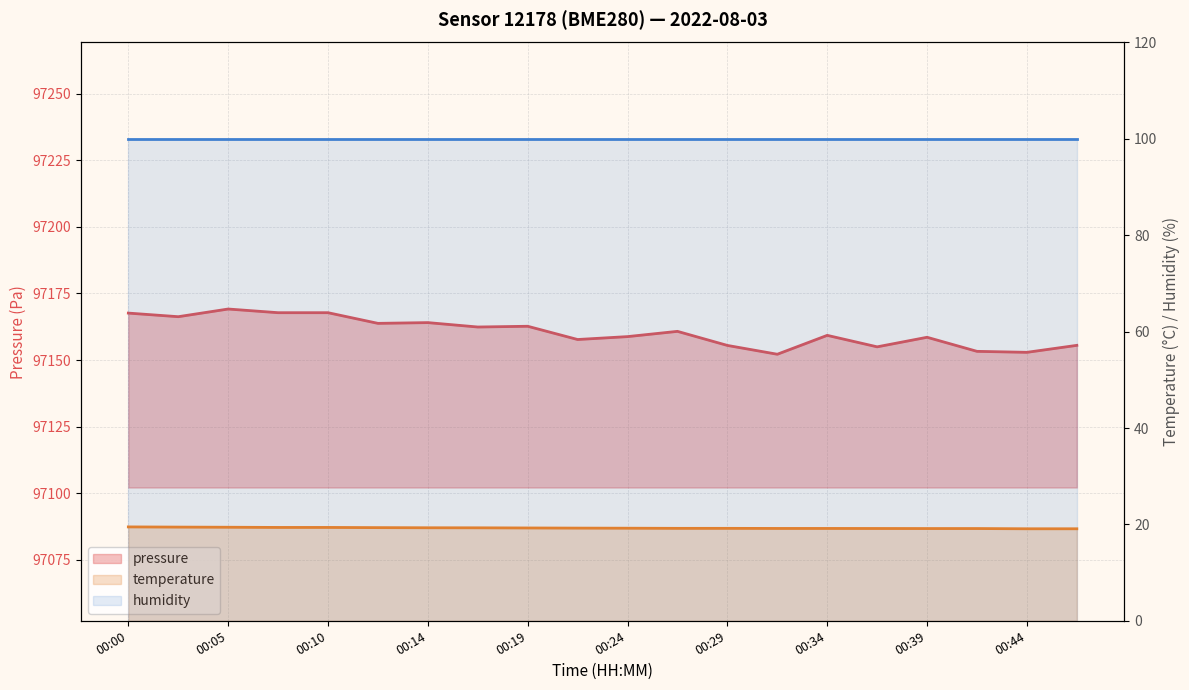

What is the maximum value shown in the chart?

97169.2